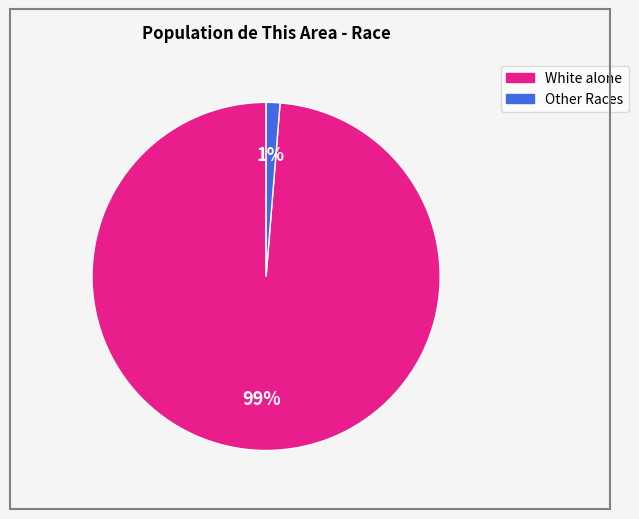

To the nearest percent, what portion does White alone represent?

99%